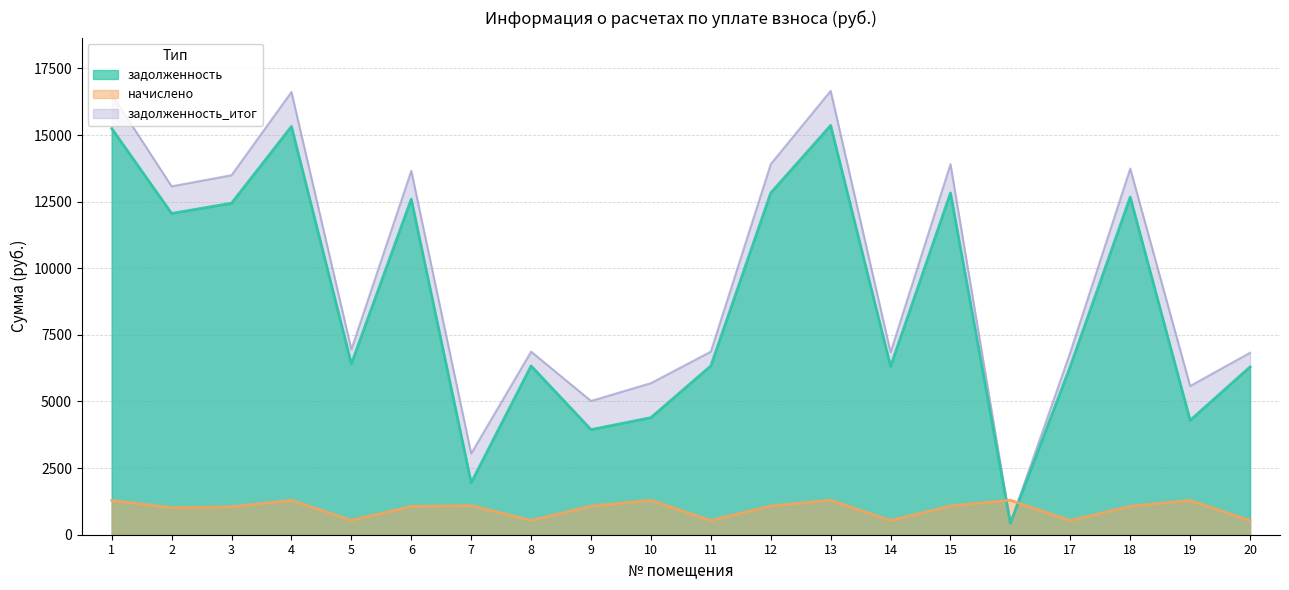

What is the difference between the maximum and minimum values in the задолженность_итог series?

16224.0